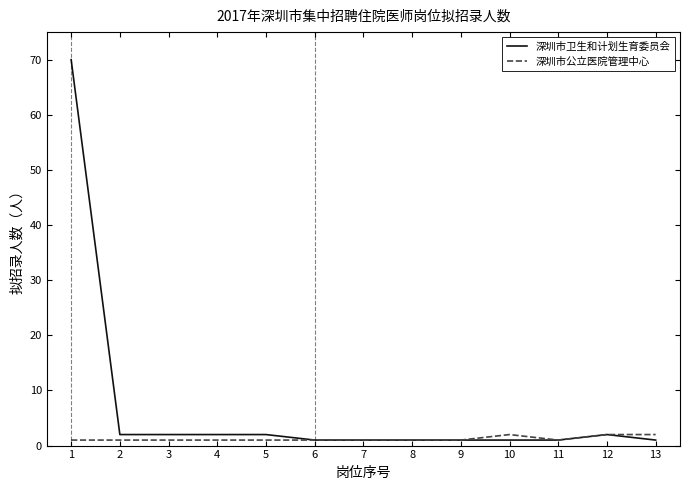

What is the greatest value displayed?

70